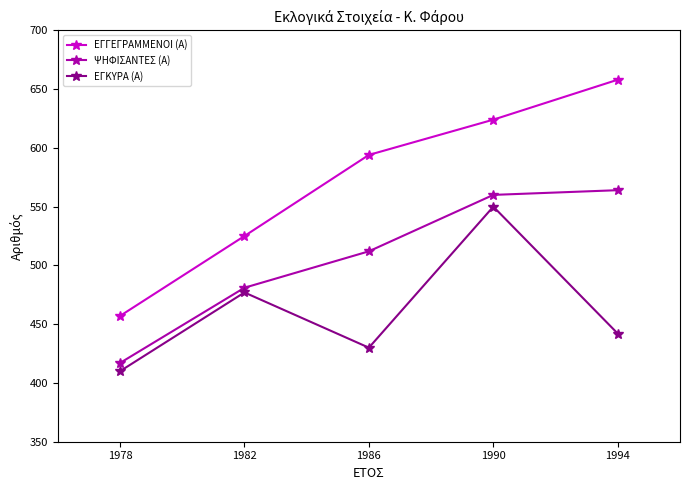

True or false: ΕΓΚΥΡΑ (Α) and ΕΓΓΕΓΡΑΜΜΕΝΟΙ (Α) intersect in this chart.

False